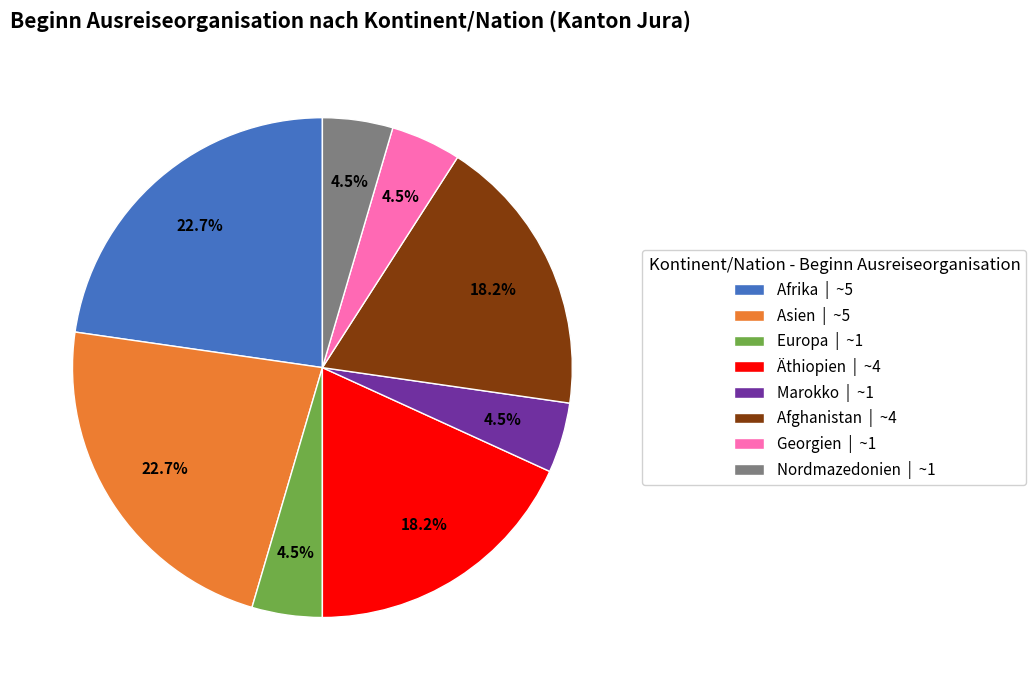

How many slices are in this pie chart?

8